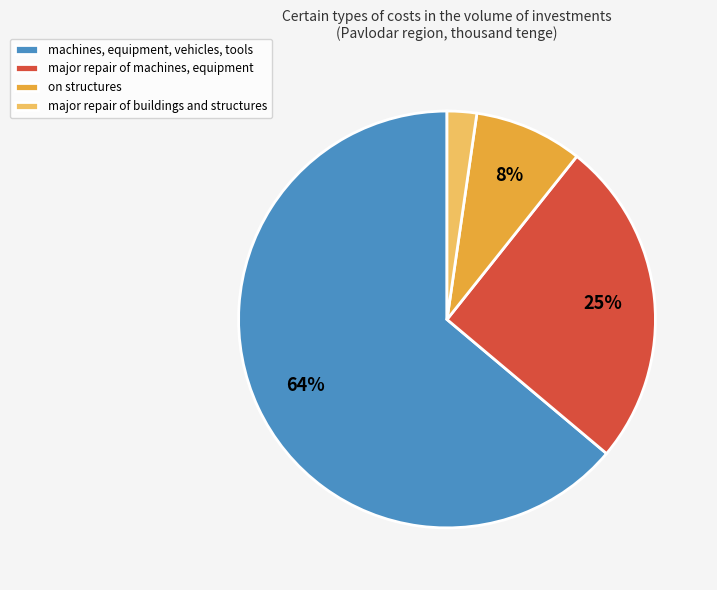

True or false: machines, equipment, vehicles, tools accounts for 72% of the total.

False